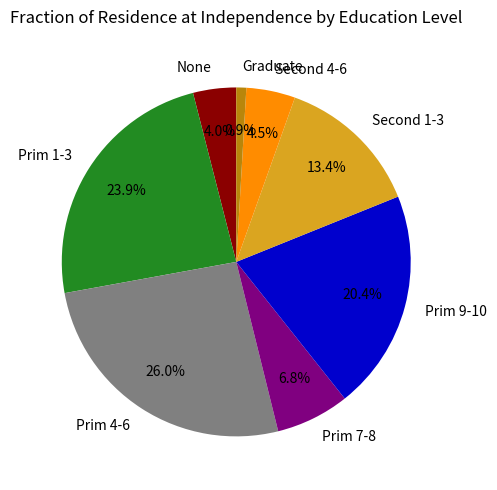

Which slice is the smallest?

Graduate